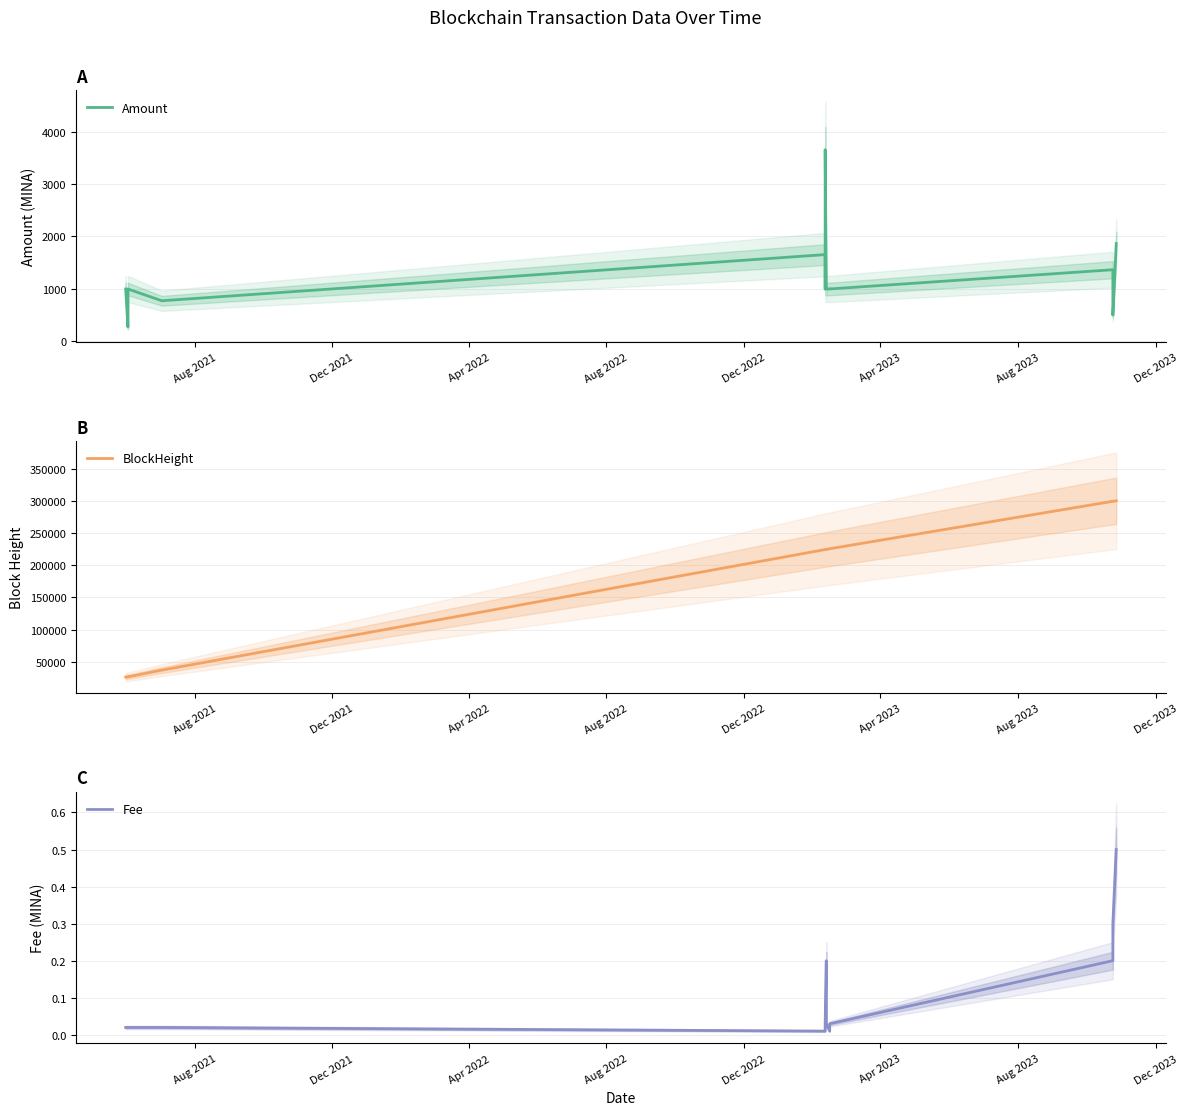

What is the average value of the Fee series?

0.1